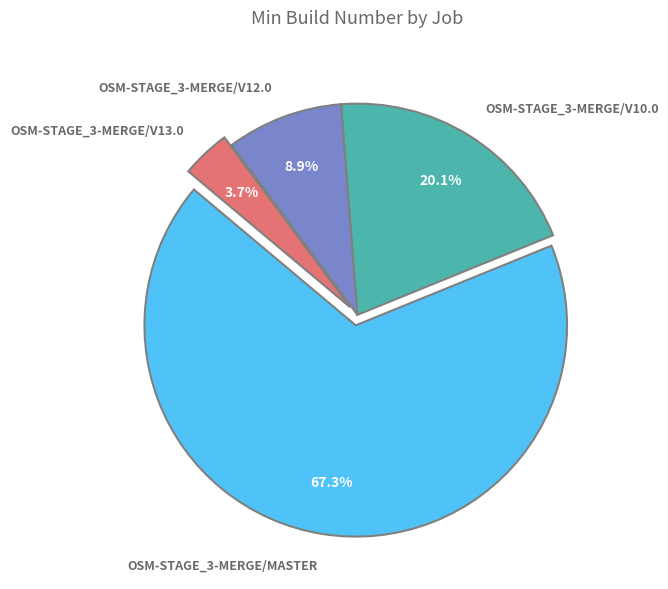

Does any single category account for the majority?

Yes